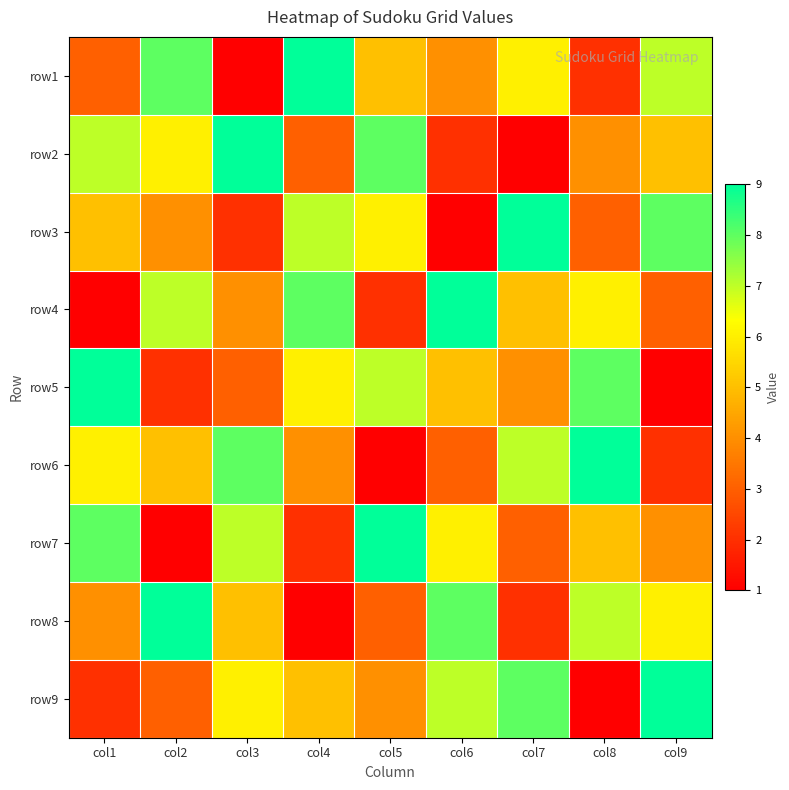

At how many categories does at least one series exceed 2?

9